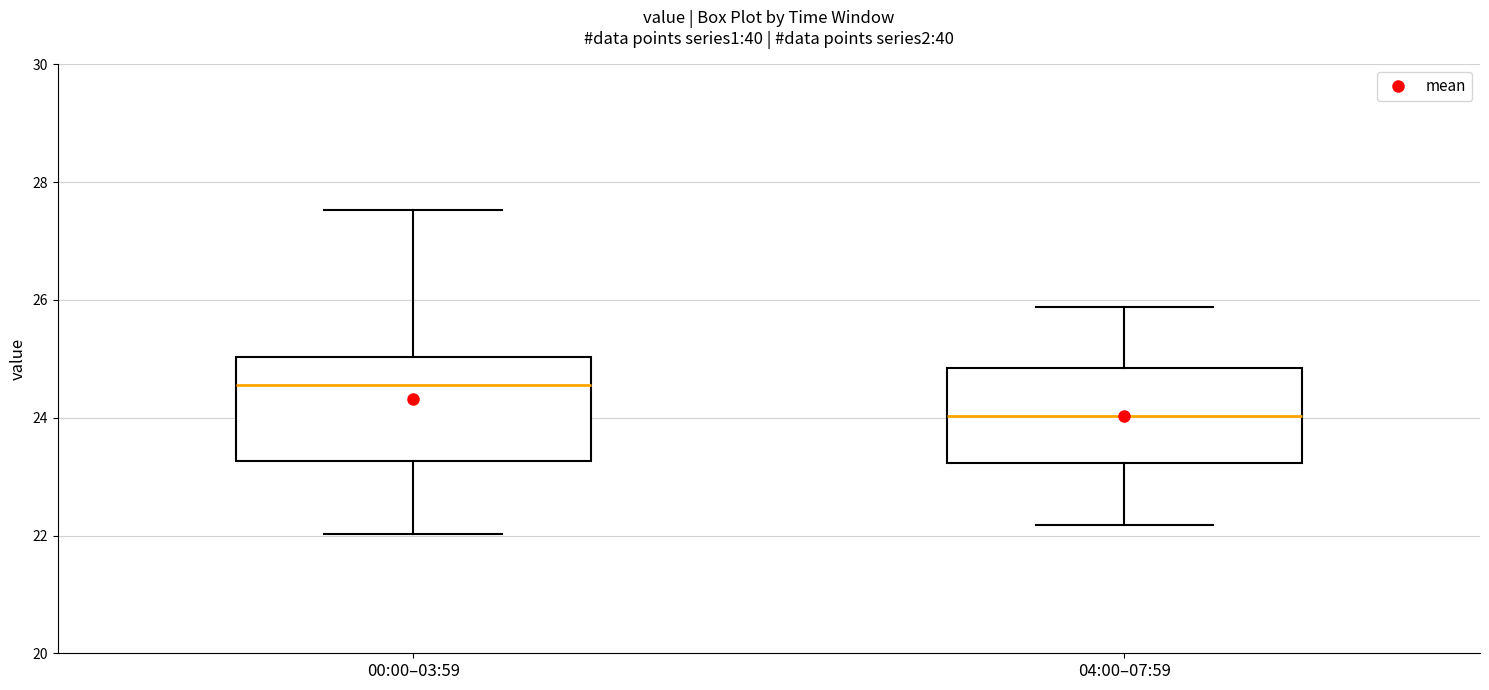

Which box has the lowest median line?

04:00–07:59